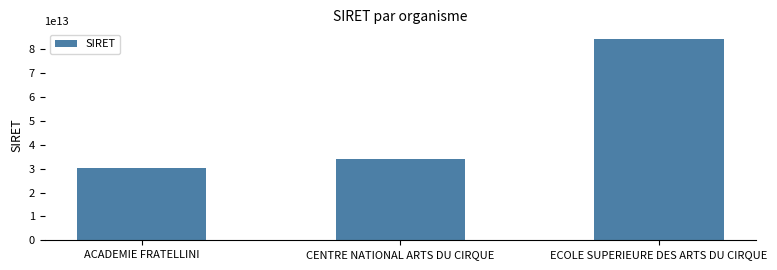

At which category does the chart reach its peak across all series?

ECOLE SUPERIEURE DES ARTS DU CIRQUE